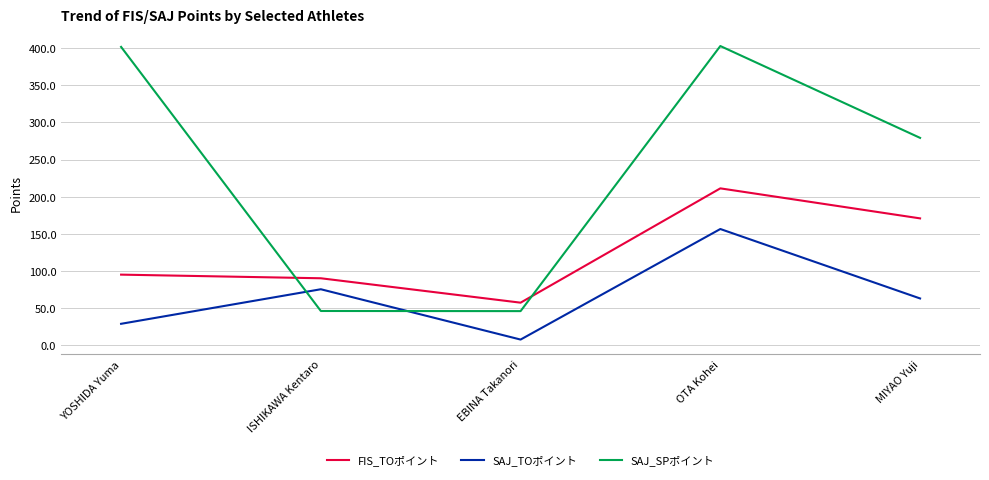

Rank the series at EBINA Takanori from lowest to highest value.

SAJ_TOポイント, SAJ_SPポイント, FIS_TOポイント